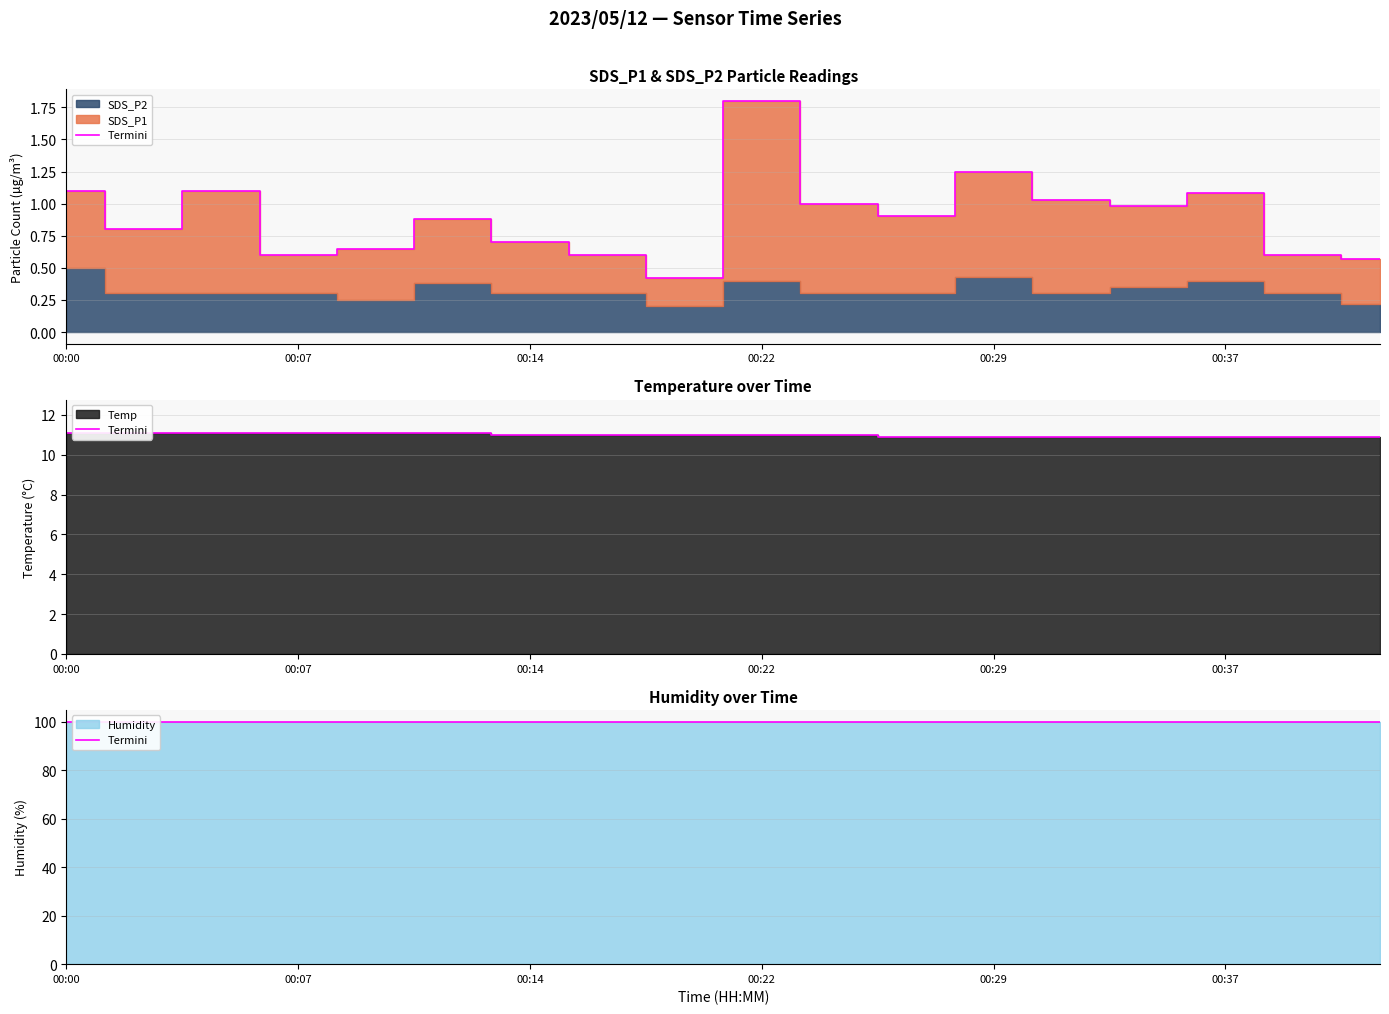

At how many categories does at least one series exceed 2?

18